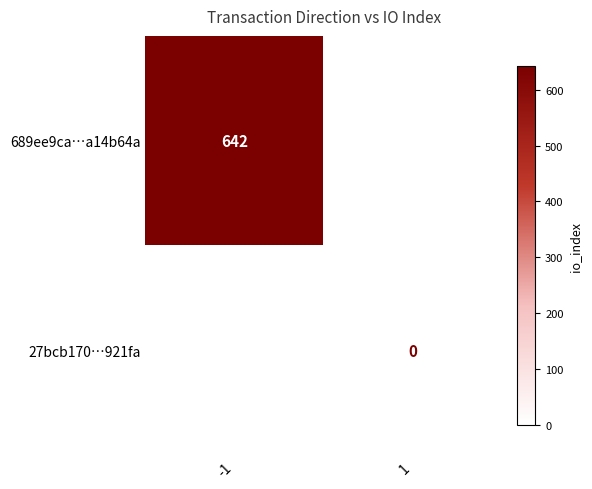

Is it true that 689ee9ca…a14b64a equals 642 at -1?

True